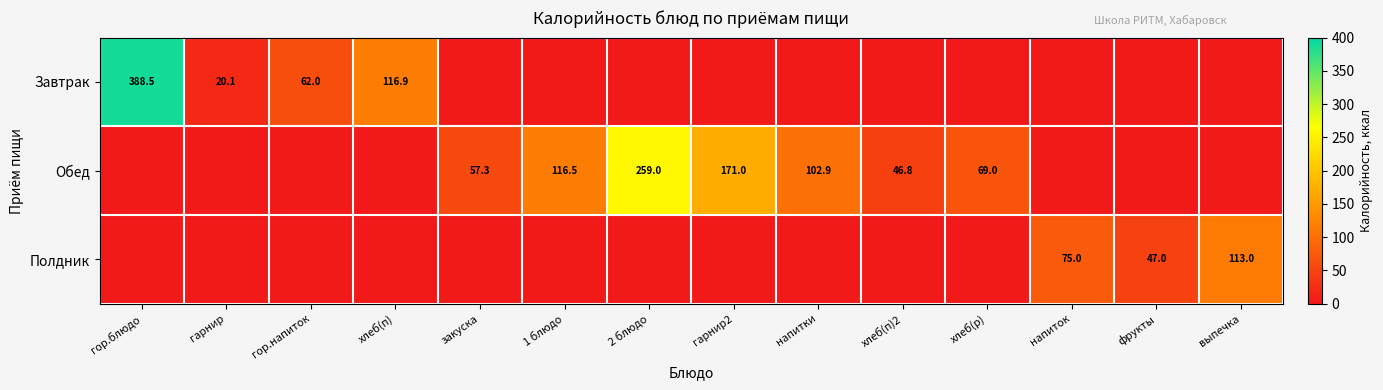

Which series has the largest range (max minus min)?

Завтрак